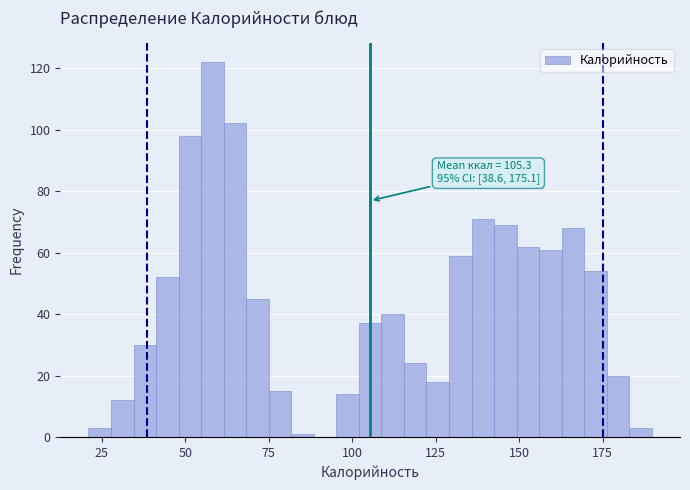

Around what value on the x-axis is the tallest bar? Give the approximate position of its centre, as read against the axis.

60